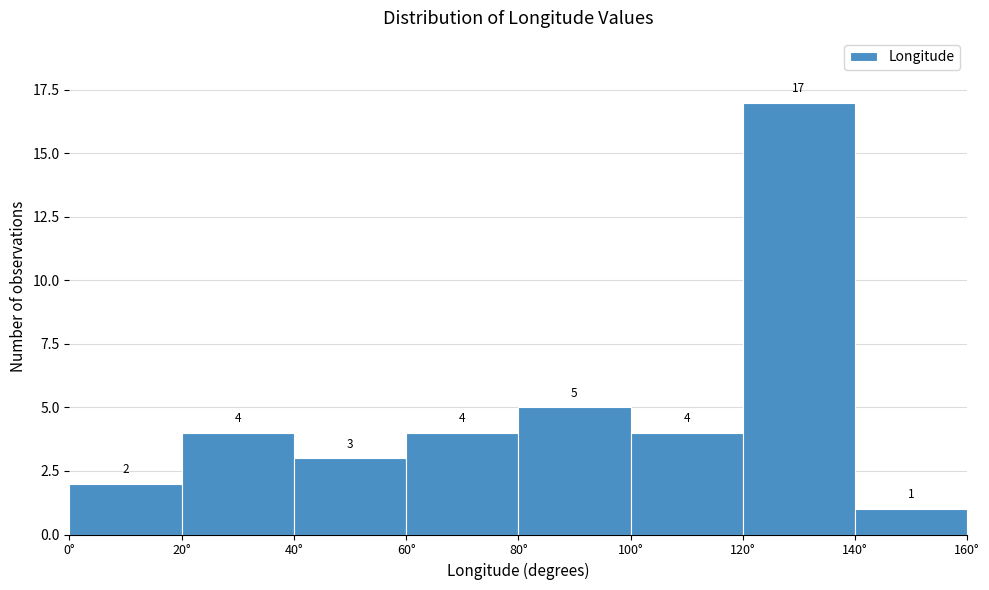

Reading left to right, list every bar in this chart as the range it spans on the x-axis followed by its height.

0 to 20: 2
20 to 40: 4
40 to 60: 3
60 to 80: 4
80 to 100: 5
100 to 120: 4
120 to 140: 17
140 to 160: 1